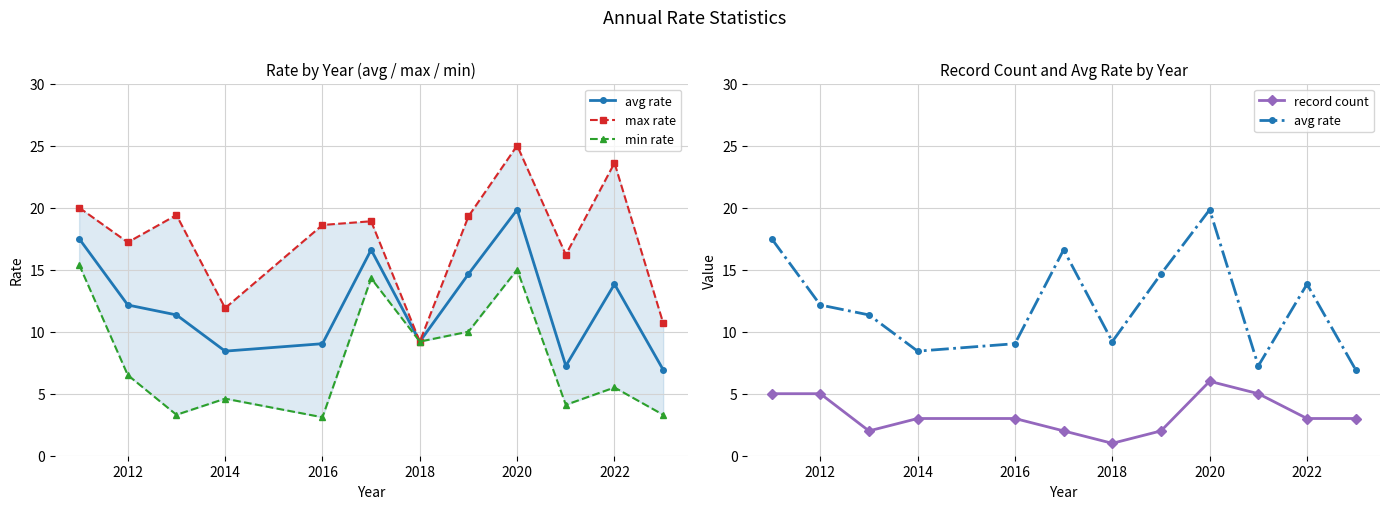

Rank the series by their average value, from lowest to highest.

record count, min rate, avg rate, max rate